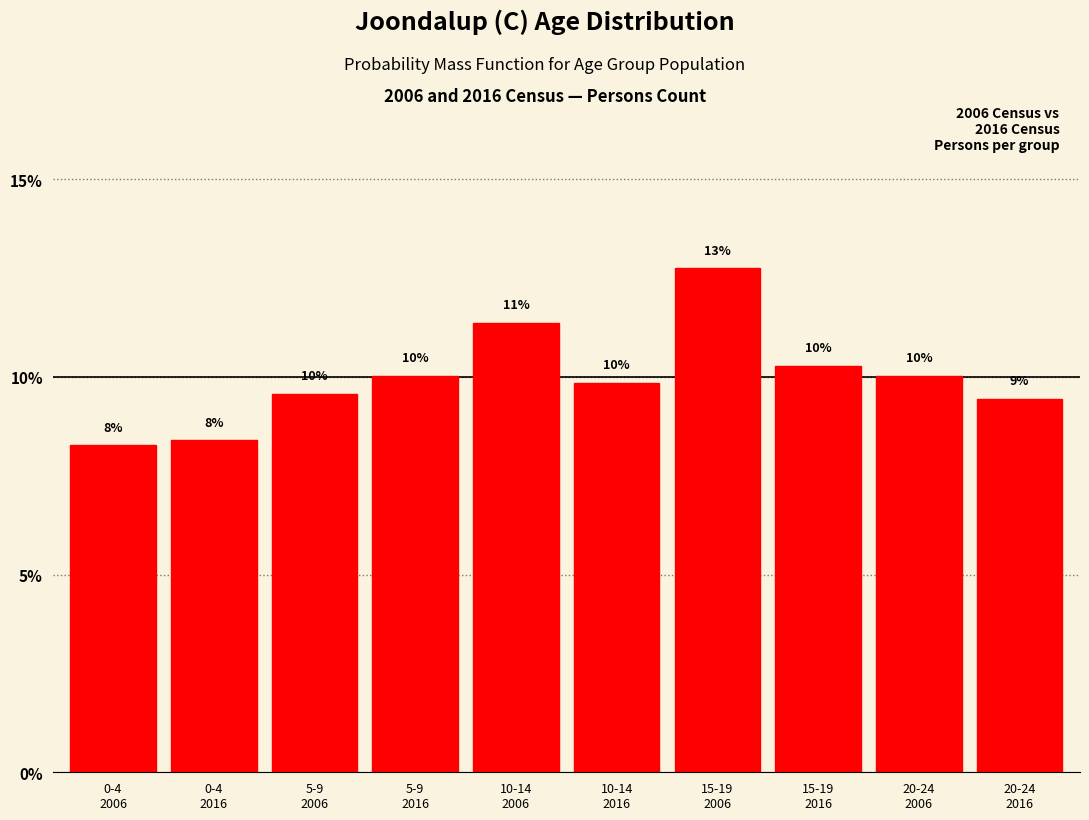

What is the value of the 2nd bar from the left?

8.4